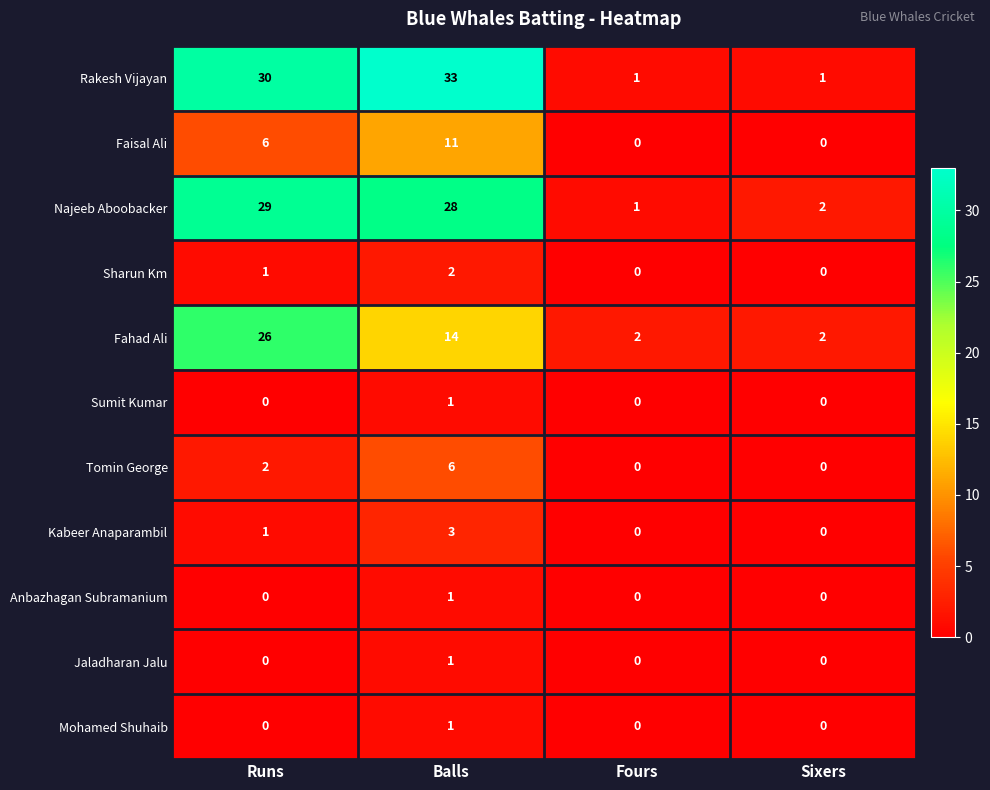

At which category does the chart reach its peak across all series?

Balls